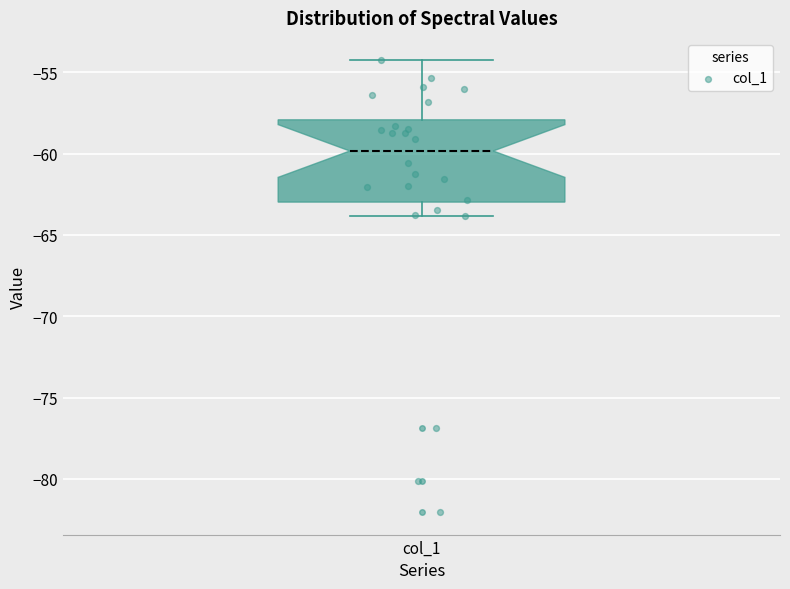

Transcribe this box plot: give where the median line is, the range the box spans, and where the two whiskers end, as read against the y-axis. The values are not printed on the chart, so give them approximately, as read against the axis.

median -60.0, box -63.0 to -58.0, whiskers -64.0 to -54.5